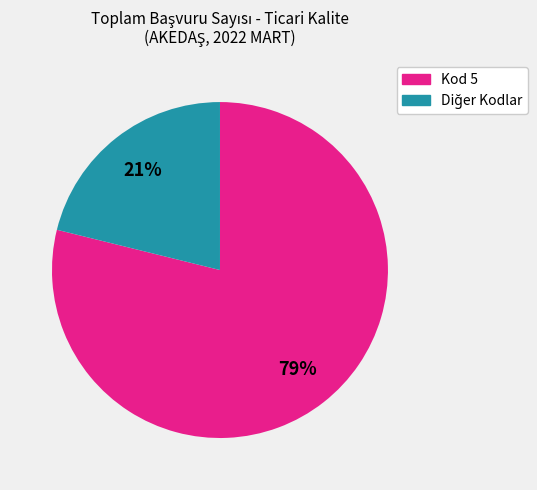

To the nearest percent, what is the average slice percentage?

50%